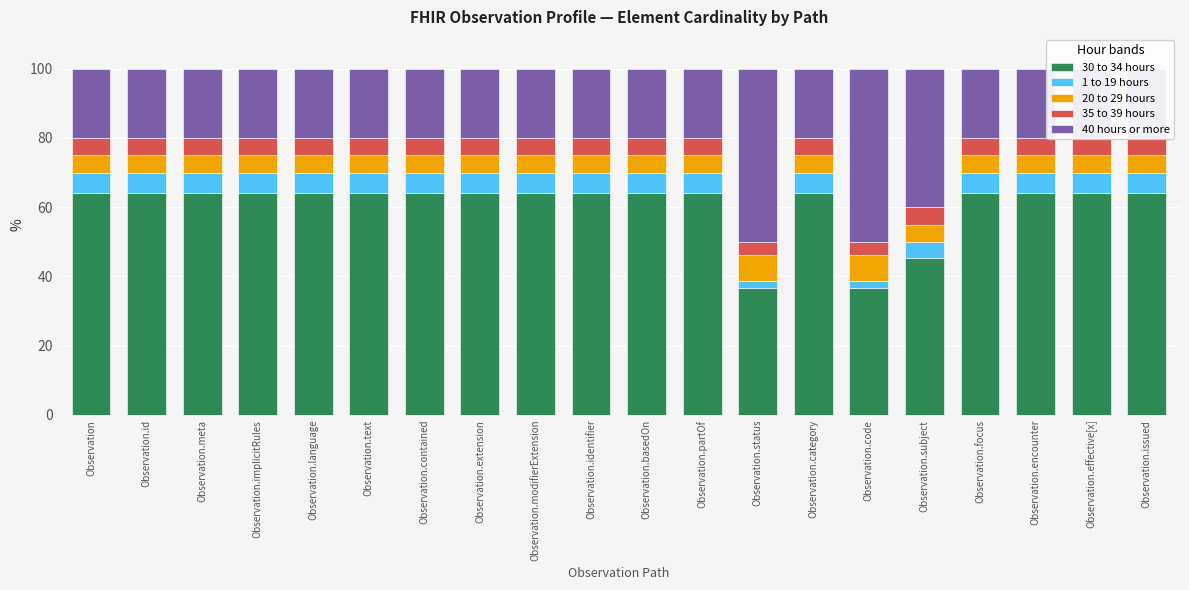

List the labels in order of 20 to 29 hours value, smallest first.

Observation, Observation.id, Observation.meta, Observation.implicitRules, Observation.language, Observation.text, Observation.contained, Observation.extension, Observation.modifierExtension, Observation.identifier, Observation.basedOn, Observation.partOf, Observation.category, Observation.subject, Observation.focus, Observation.encounter, Observation.effective[x], Observation.issued, Observation.status, Observation.code